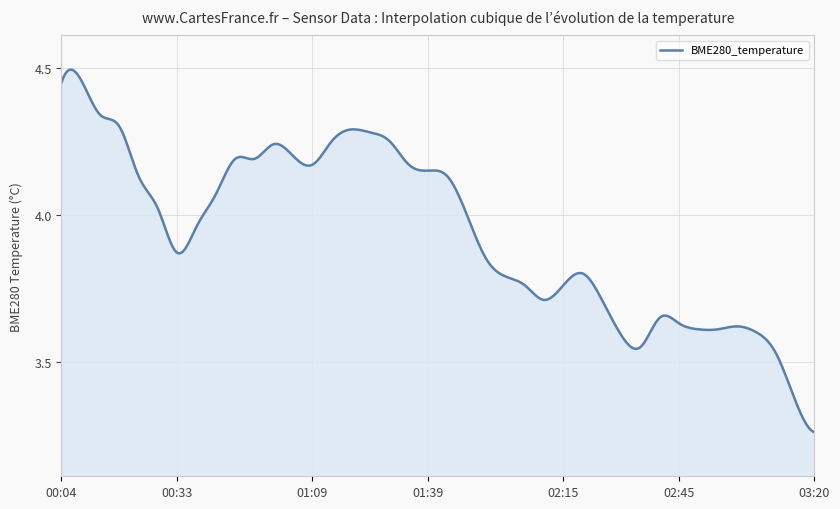

What is the difference between the maximum and minimum values?

1.2